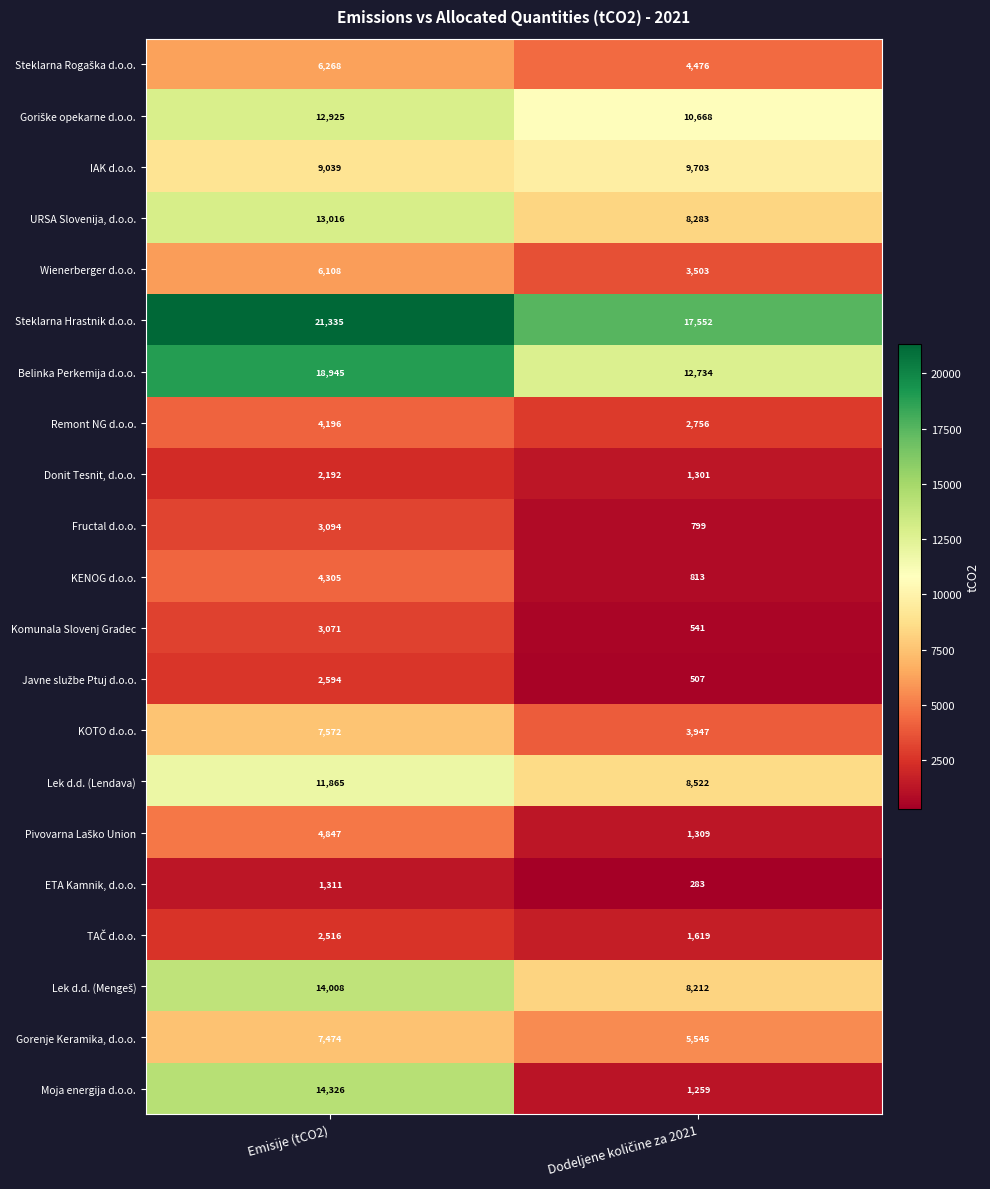

What value does the Wienerberger d.o.o. series have at Emisije (tCO2), to the nearest 50?

6100